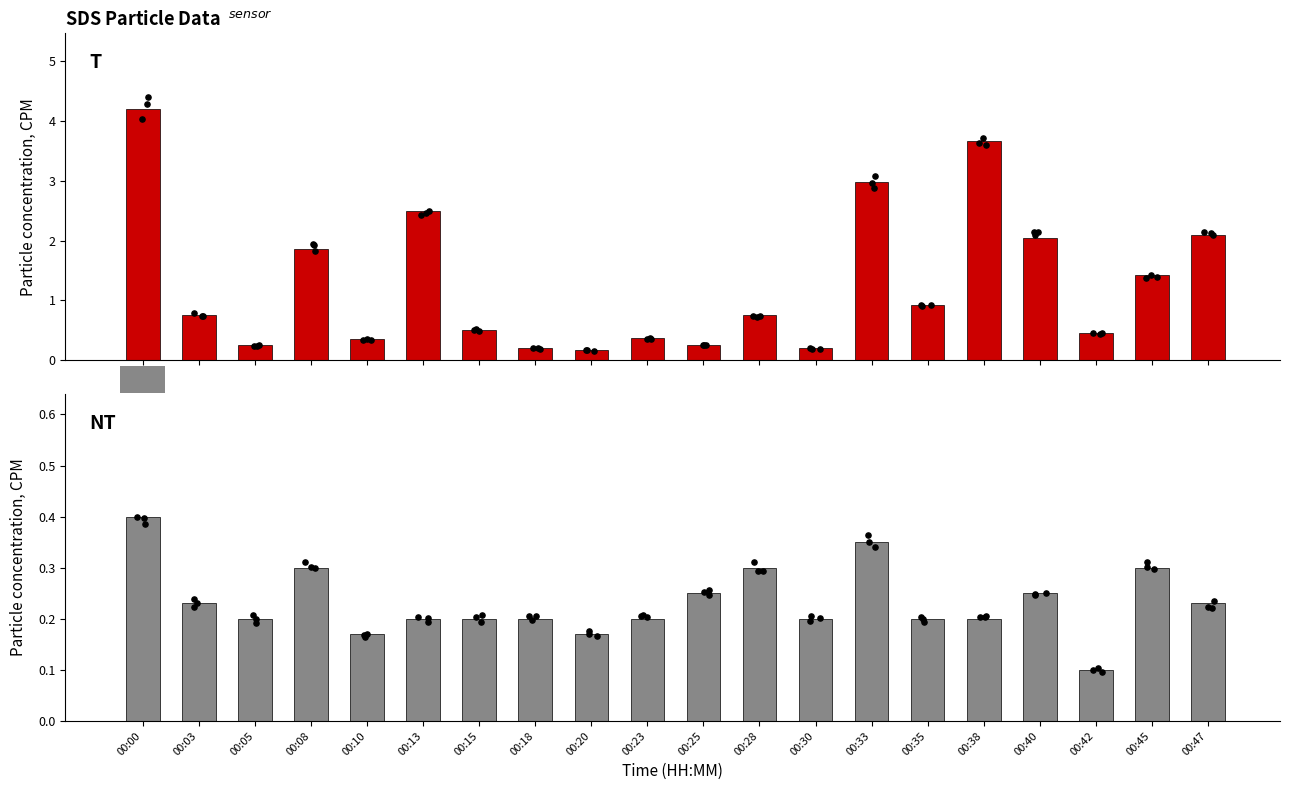

At how many categories does at least one series exceed 2?

6